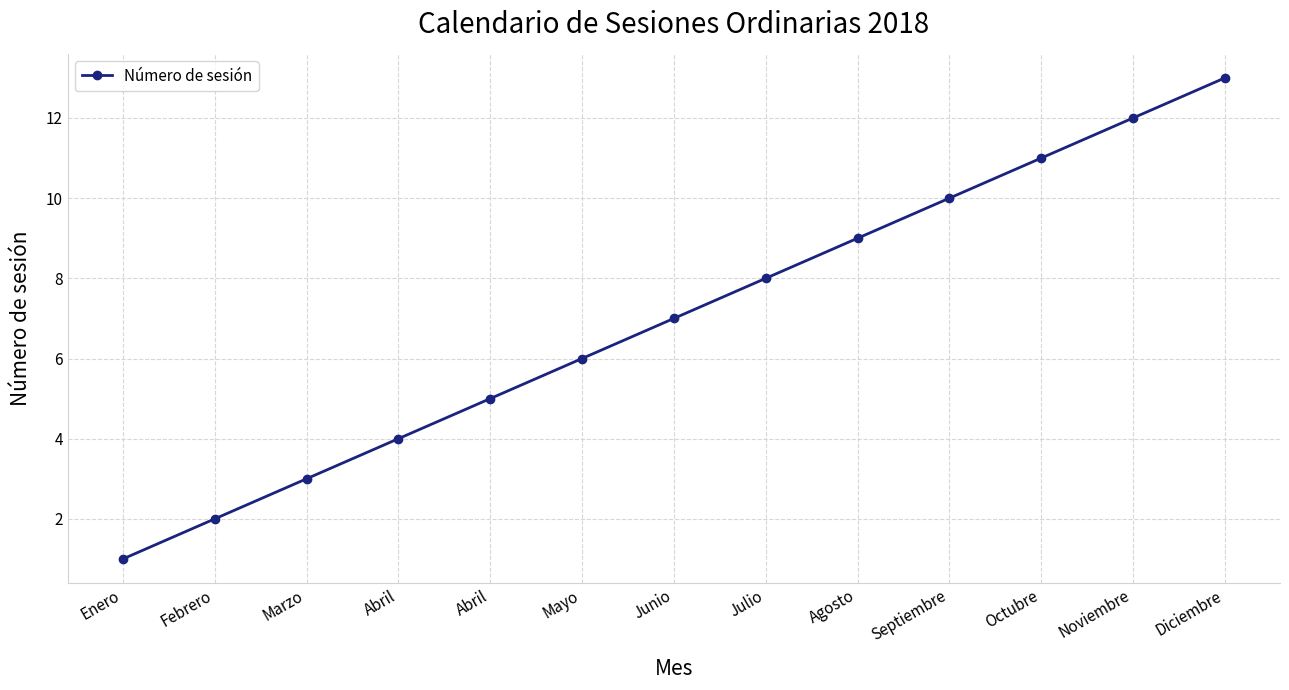

Reading right to left, list all the values displayed in this chart.

13	12	11	10	9	8	7	6	5	4	3	2	1